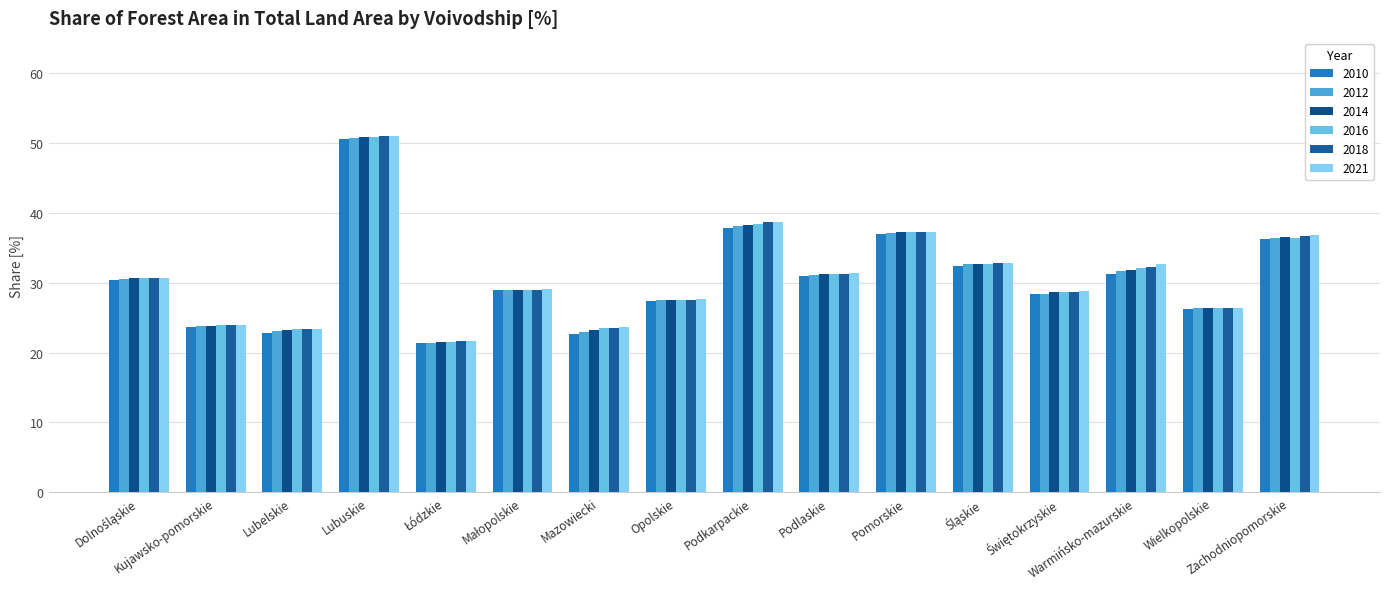

List the series in order of their peak value, highest first.

2018, 2021, 2014, 2016, 2012, 2010